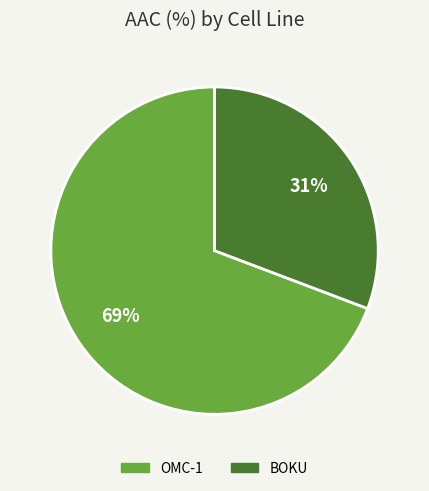

To the nearest percent, what is the combined percentage of BOKU and OMC-1?

100%